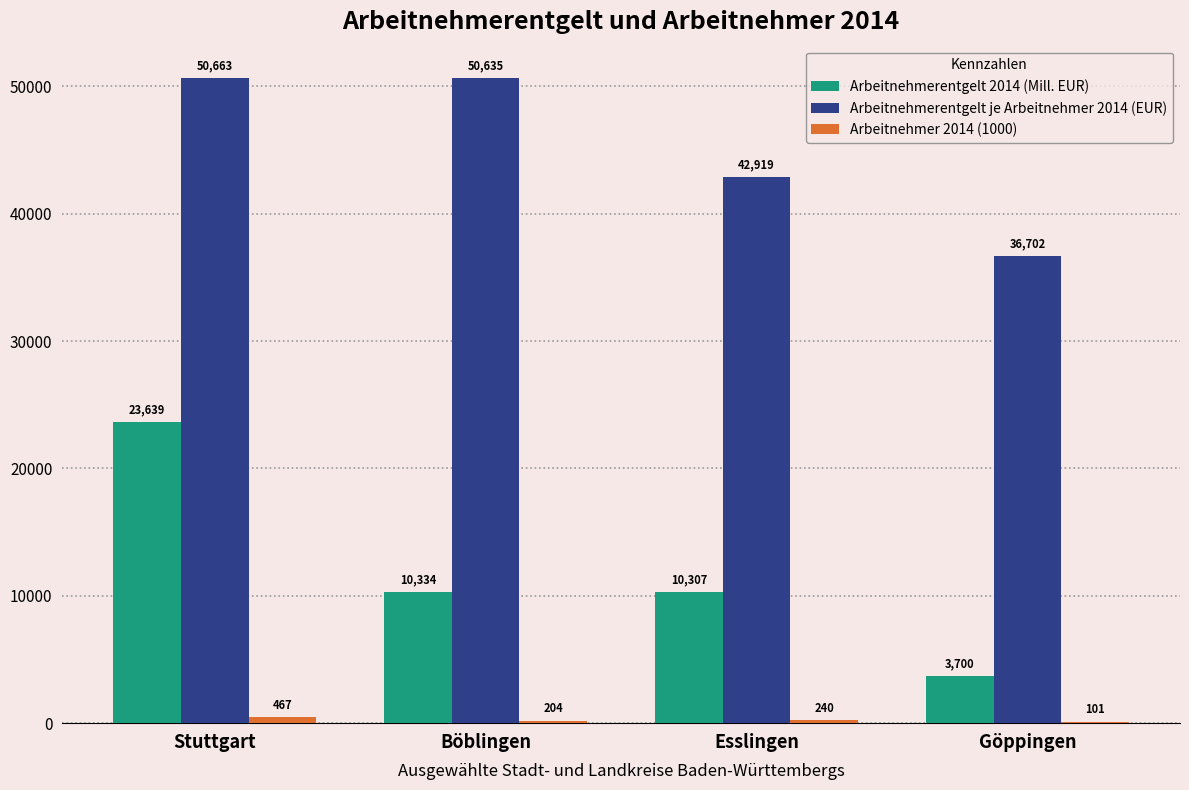

The Arbeitnehmerentgelt 2014 (Mill. EUR) series shows 3699.5 at Göppingen. True or false?

True